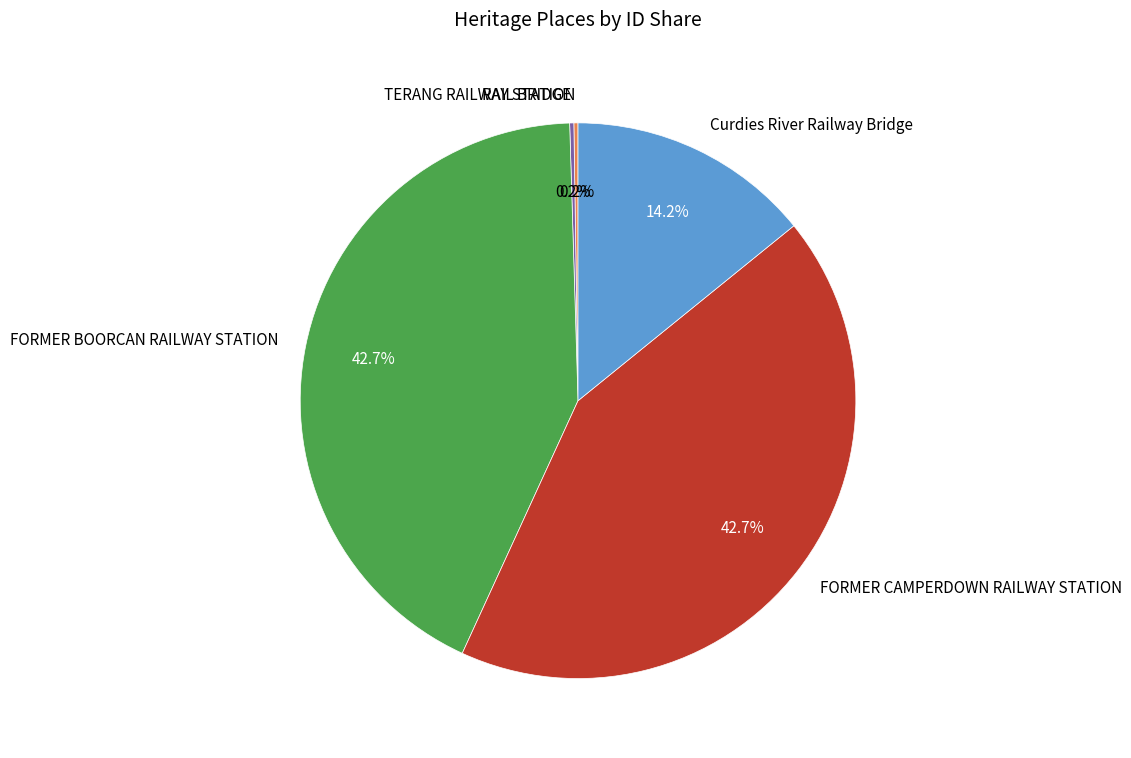

What is the ratio of the value at FORMER CAMPERDOWN RAILWAY STATION to the value at FORMER BOORCAN RAILWAY STATION?

1.0